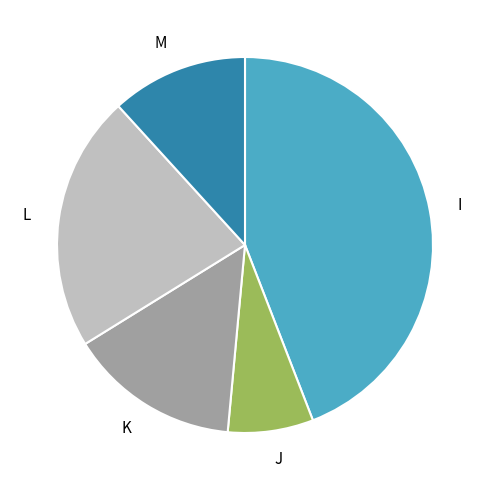

What is the largest slice in the pie chart?

I